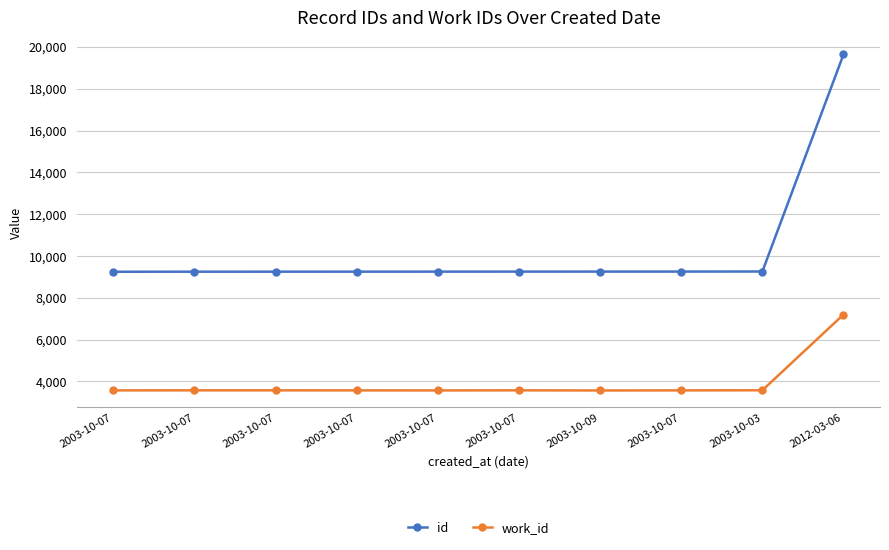

List the series in order of their peak value, lowest first.

work_id, id